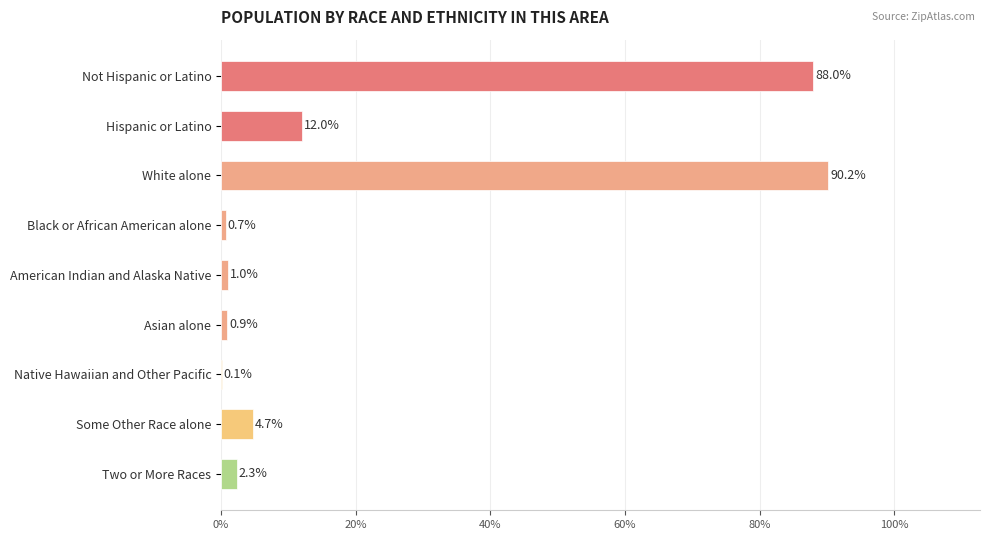

Reading top to bottom, extract all data points from this chart.

Not Hispanic or Latino=88.0	Hispanic or Latino=12.0	White alone=90.2	Black or African American alone=0.7	American Indian and Alaska Native=1.0	Asian alone=0.9	Native Hawaiian and Other Pacific=0.1	Some Other Race alone=4.7	Two or More Races=2.3